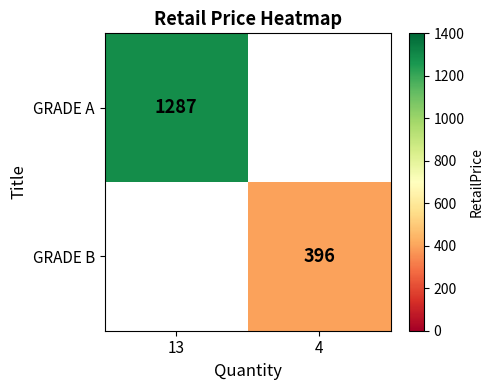

True or false: GRADE B has a value of 150 at 4.

False